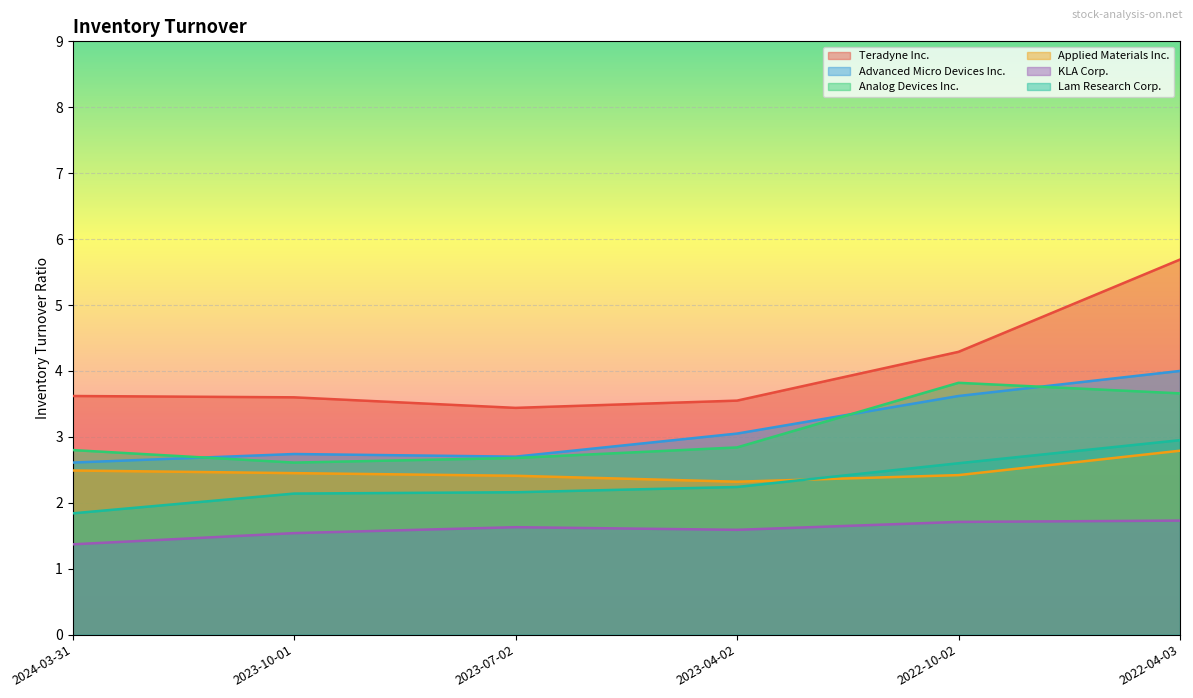

True or false: Teradyne Inc. and KLA Corp. intersect in this chart.

False